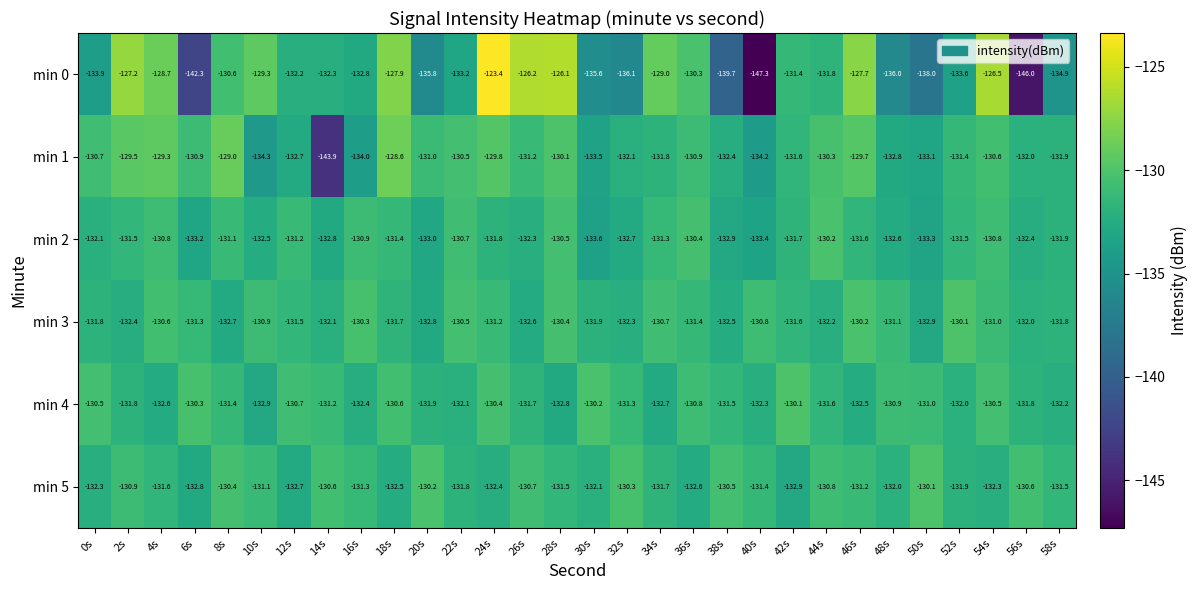

How many categories are shown in the chart?

30